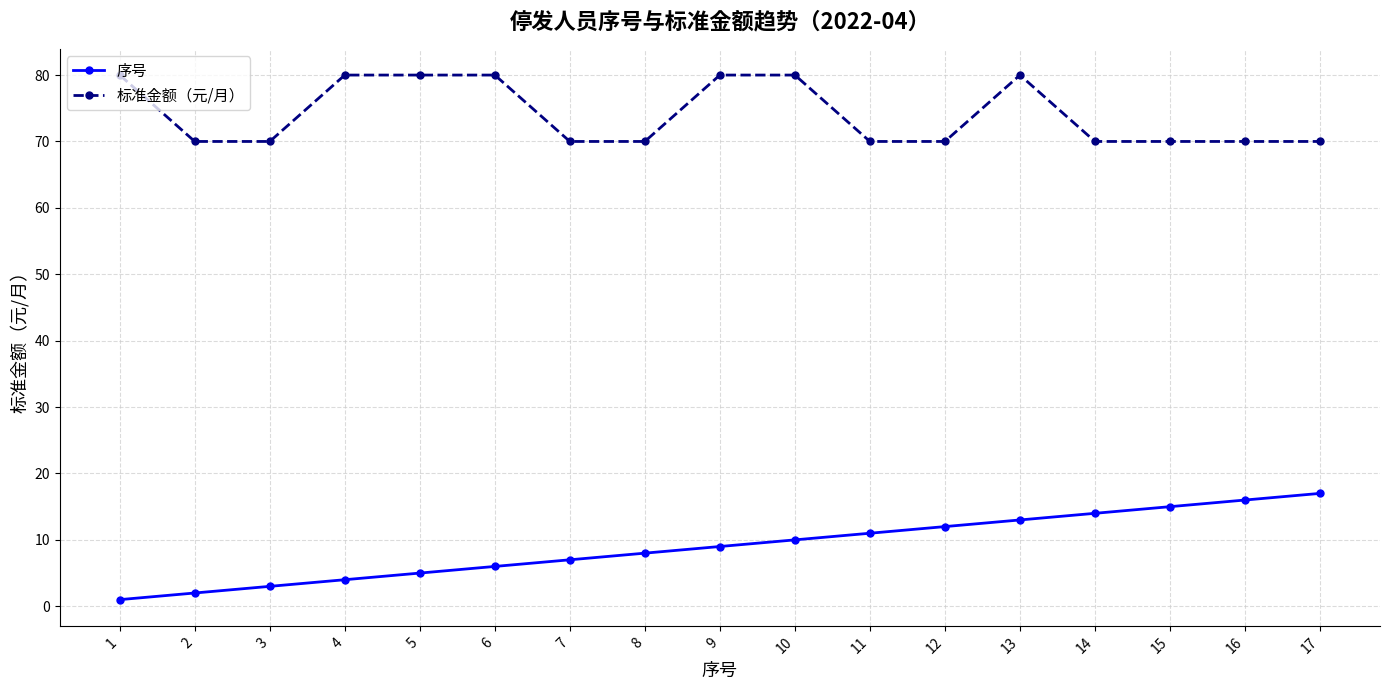

Reading right to left, list all the values displayed in this chart.

序号: 17=17	16=16	15=15	14=14	13=13	12=12	11=11	10=10	9=9	8=8	7=7	6=6	5=5	4=4	3=3	2=2	1=1
标准金额（元/月）: 17=70	16=70	15=70	14=70	13=80	12=70	11=70	10=80	9=80	8=70	7=70	6=80	5=80	4=80	3=70	2=70	1=80